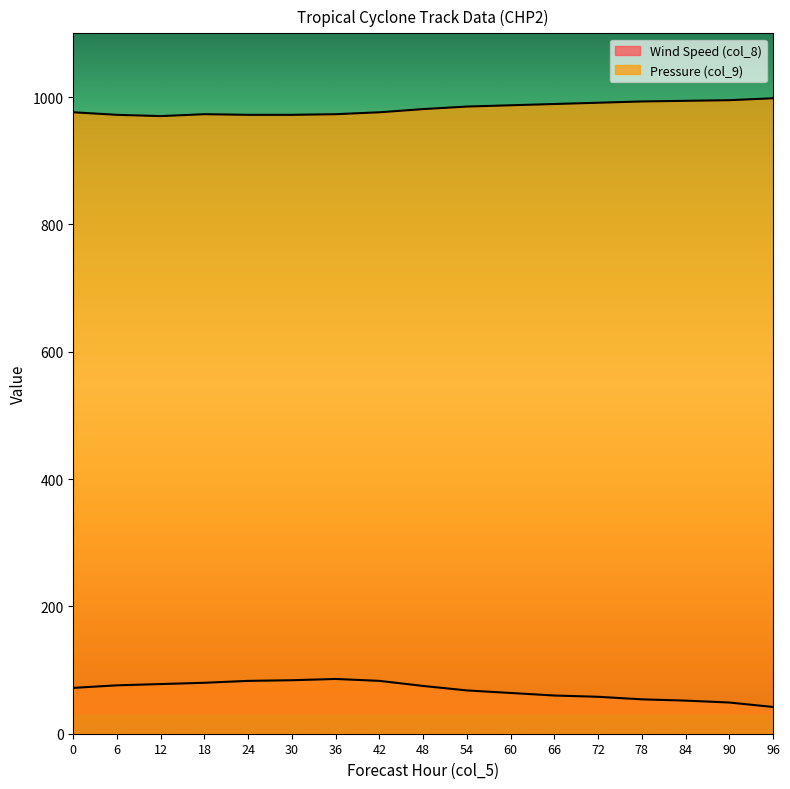

Is the value of Pressure (col_9) at 6 greater than the value of Wind Speed (col_8) at 6?

Yes